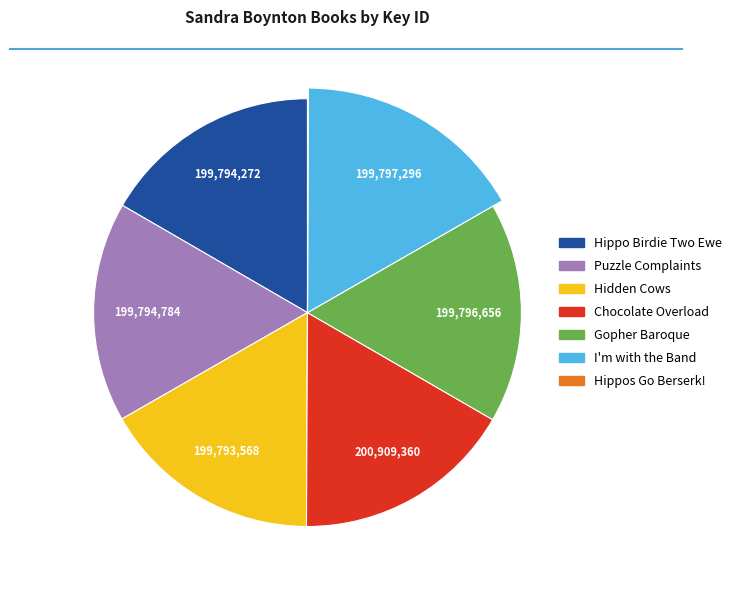

Approximately how many times larger is the value at Chocolate Overload compared to Gopher Baroque?

1.0